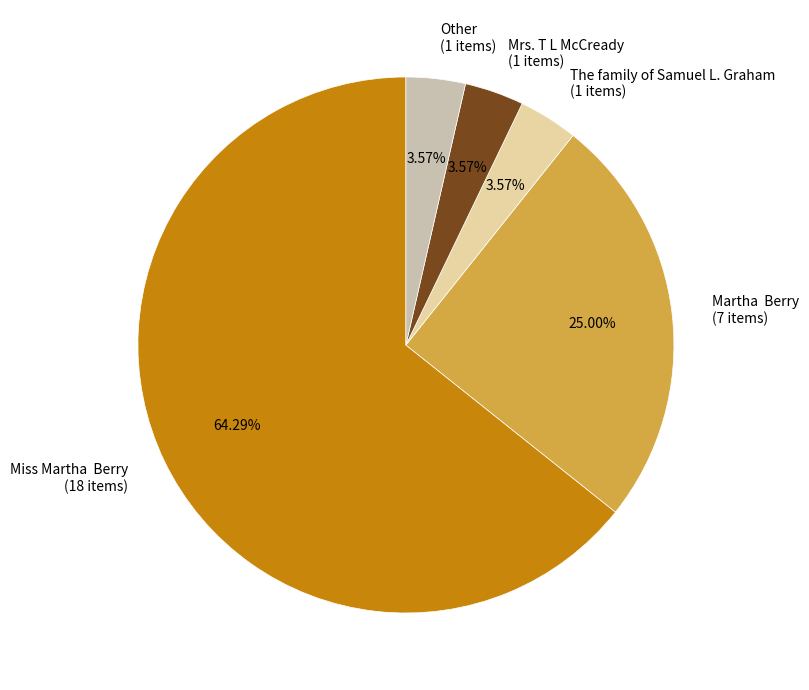

Count the number of slices in the pie.

5